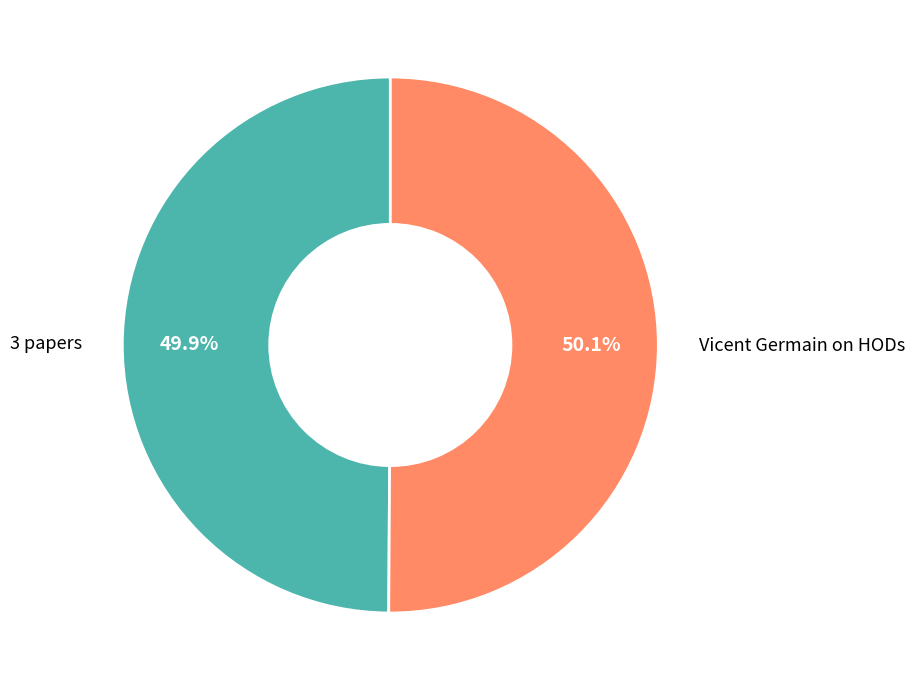

How many slices are in this pie chart?

2